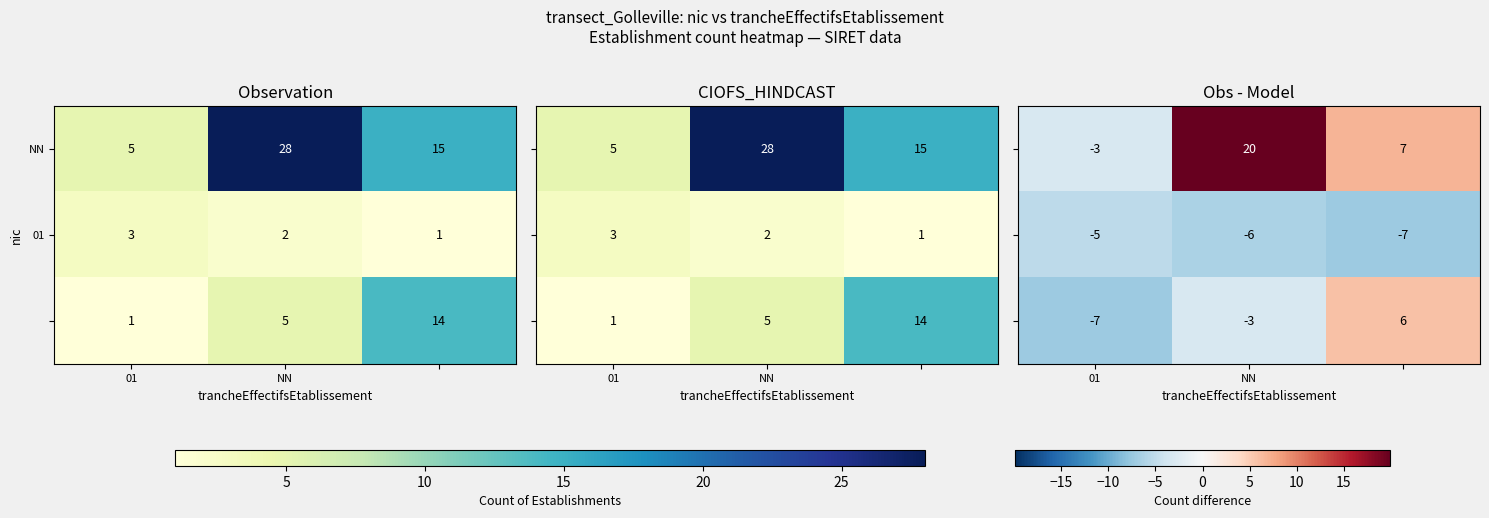

Is it true that NN equals 5.4 at NN?

False